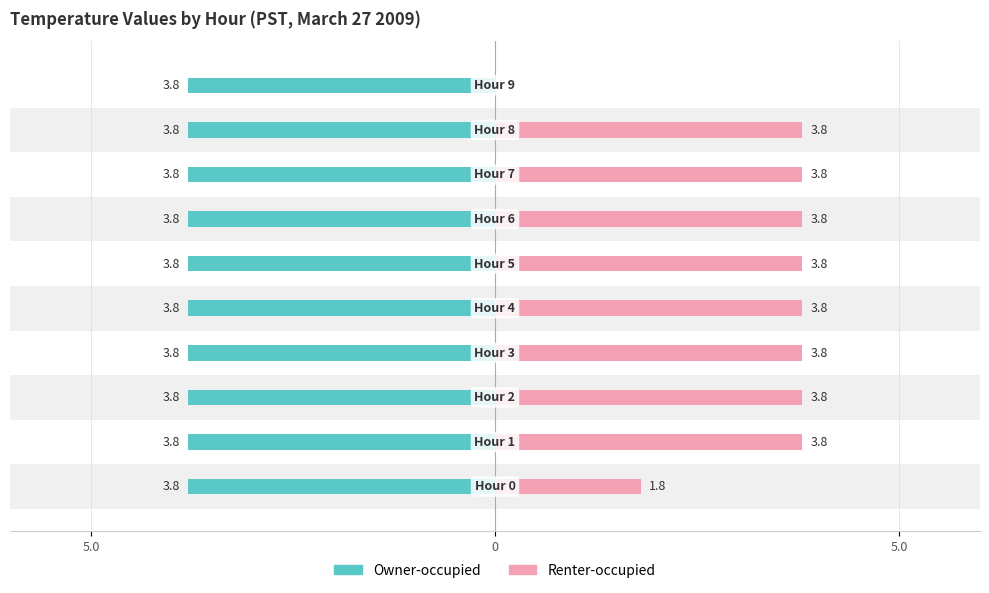

What are all the series names shown in the legend?

Owner-occupied, Renter-occupied